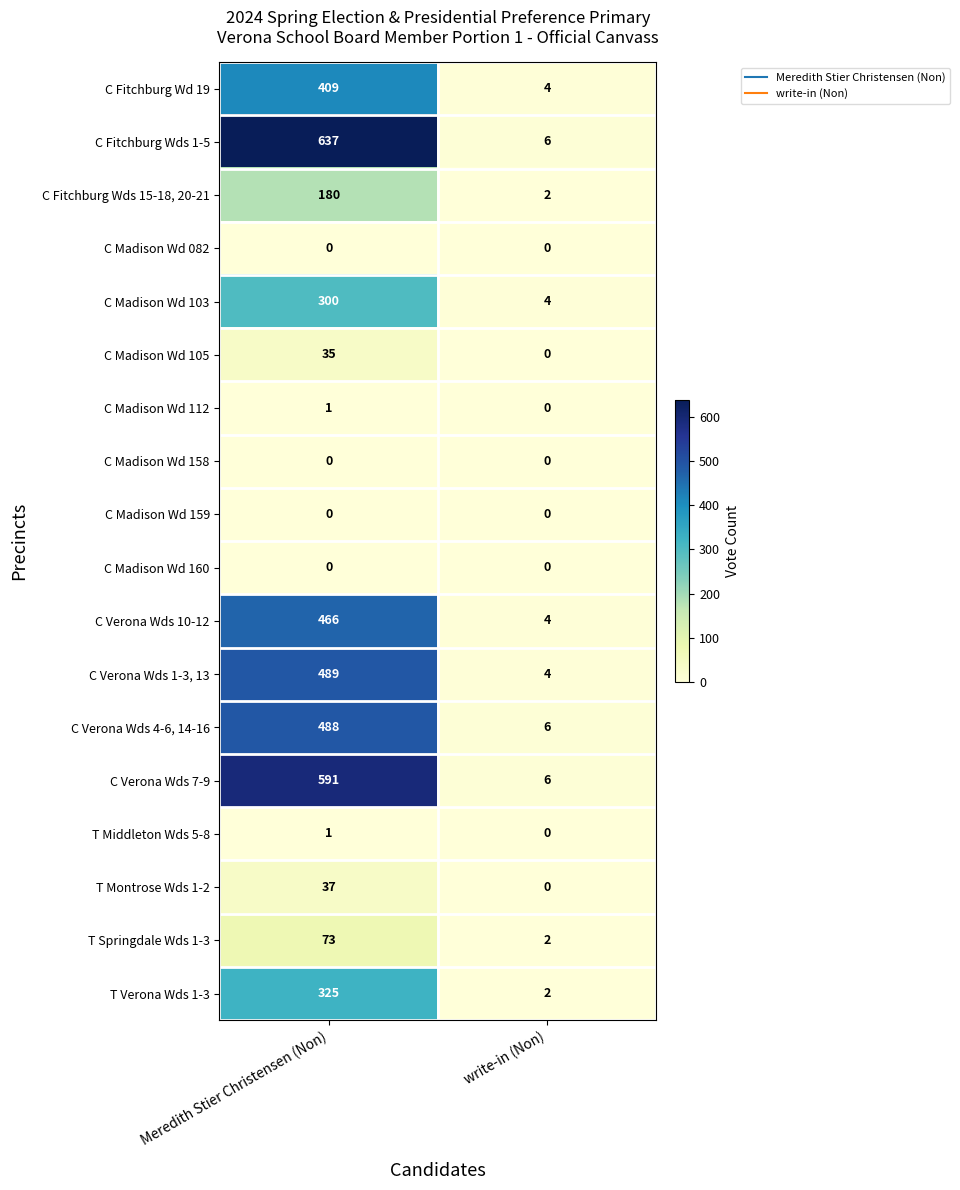

What is the difference between the T Springdale Wds 1-3 values at Meredith Stier Christensen (Non) and write-in (Non)?

71